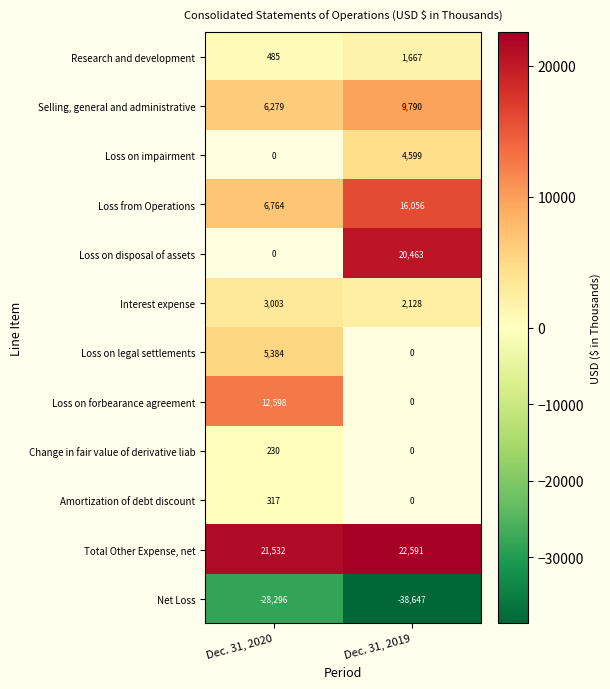

List the labels in order of Loss from Operations value, smallest first.

Dec. 31, 2020, Dec. 31, 2019